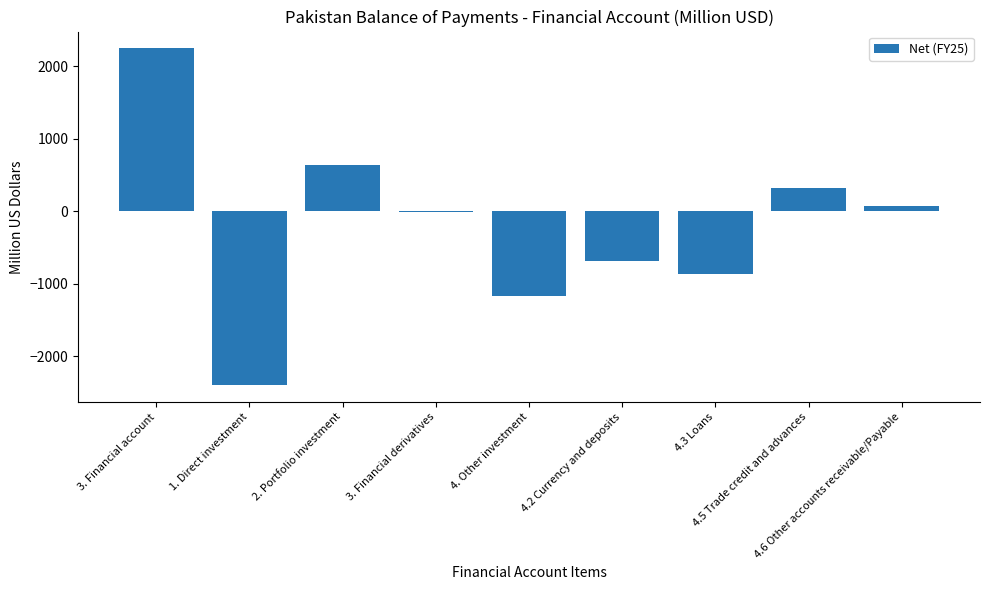

What is the sum of all values?

-1858.2